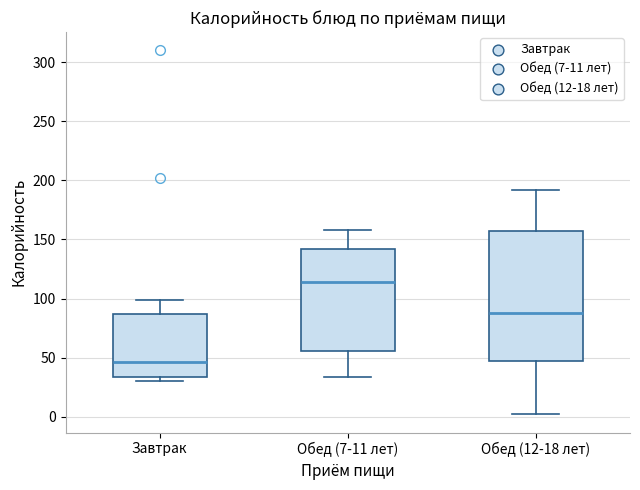

Which box is the tallest, from its lower edge to its upper edge?

Обед (12-18 лет)